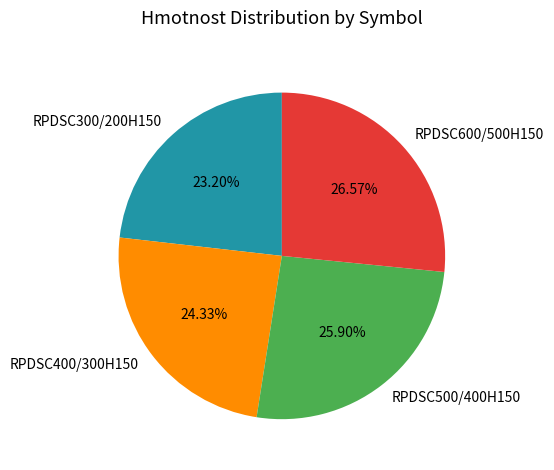

Does RPDSC600/500H150 account for over 50% of the chart?

No